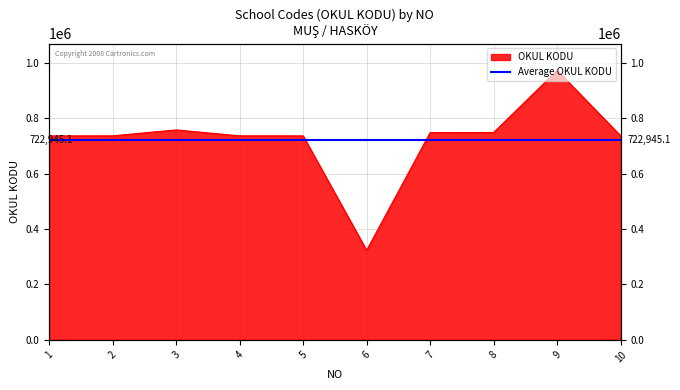

How many interior local valleys (lower than both neighbors) does the data have?

1